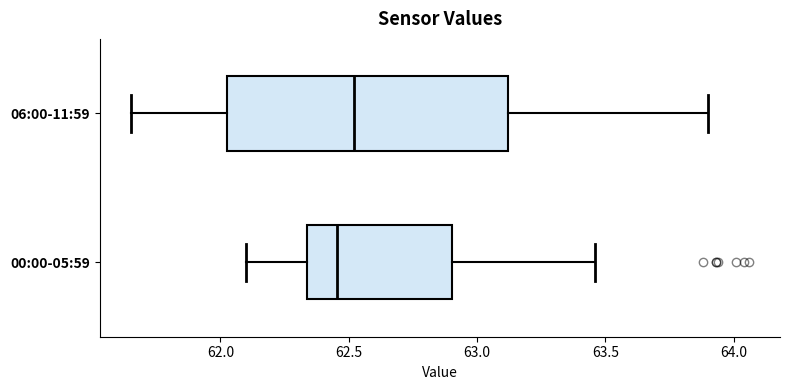

Reading bottom to top, read every box against the x-axis: the position of its median line, the range the box covers, and the ends of its whiskers. The values are not printed on the chart, so give them approximately, as read against the axis.

00:00-05:59: median 62.45, box 62.35 to 62.90, whiskers 62.10 to 63.45
06:00-11:59: median 62.50, box 62.05 to 63.10, whiskers 61.65 to 63.90